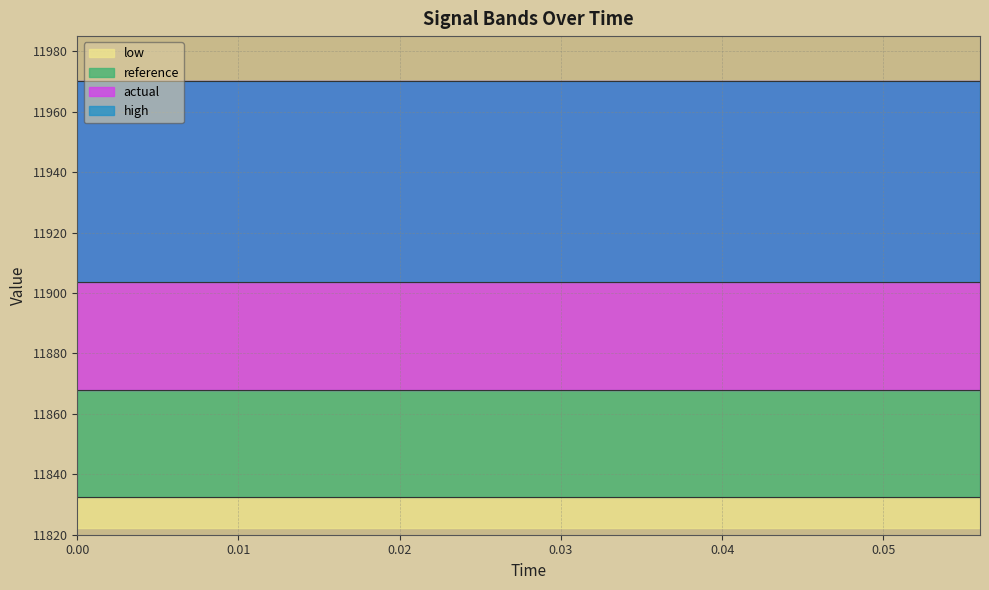

How many data points does each series have?

15